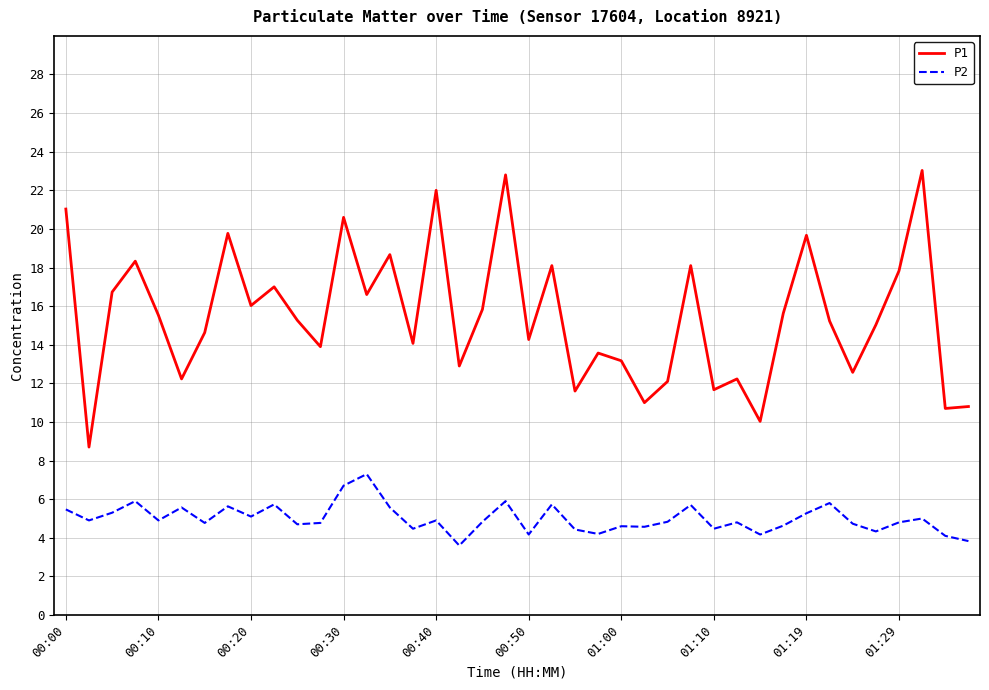

Count the number of data series in this chart.

2